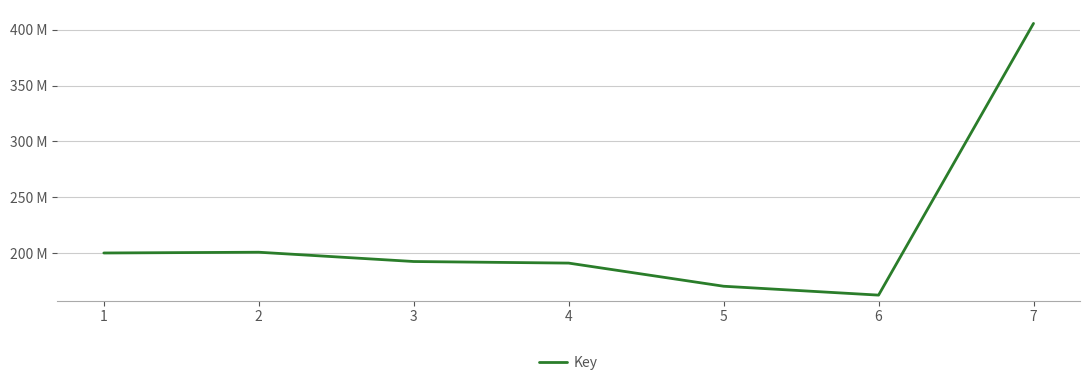

Is this an area chart (filled region under the line)?

No